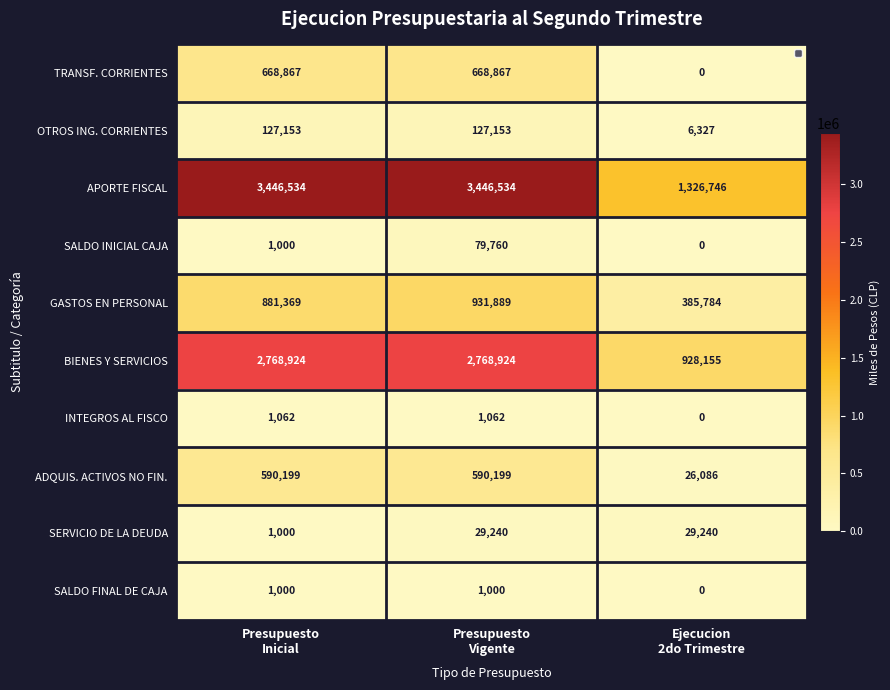

The value of BIENES Y SERVICIOS at Ejecucion 2do Trimestre is 928155. True or false?

True